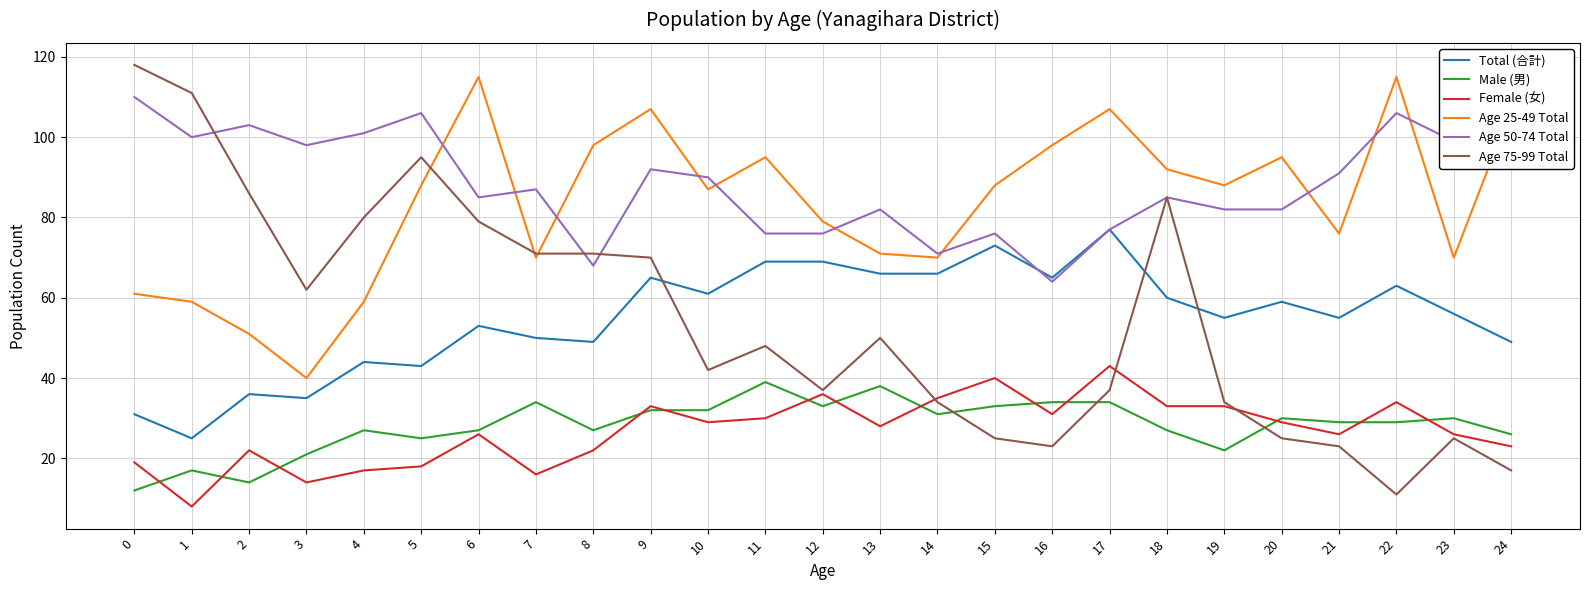

What are all the series names shown in the legend?

Total (合計), Male (男), Female (女), Age 25-49 Total, Age 50-74 Total, Age 75-99 Total